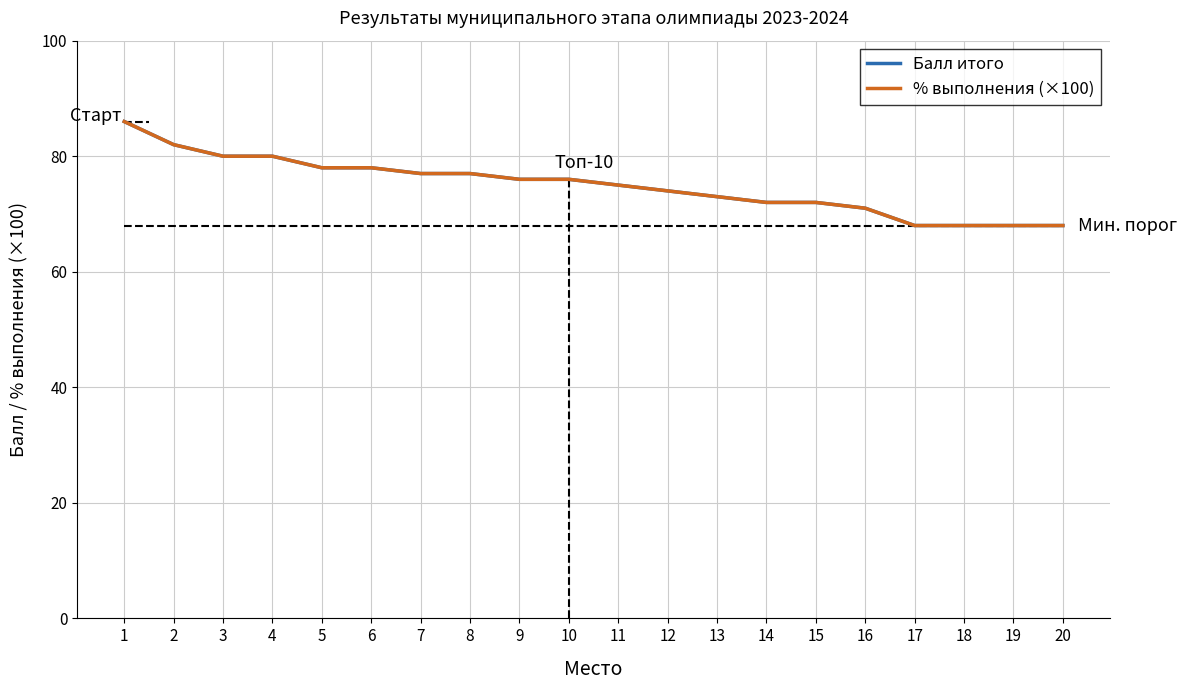

Does the chart have visible grid lines?

Yes